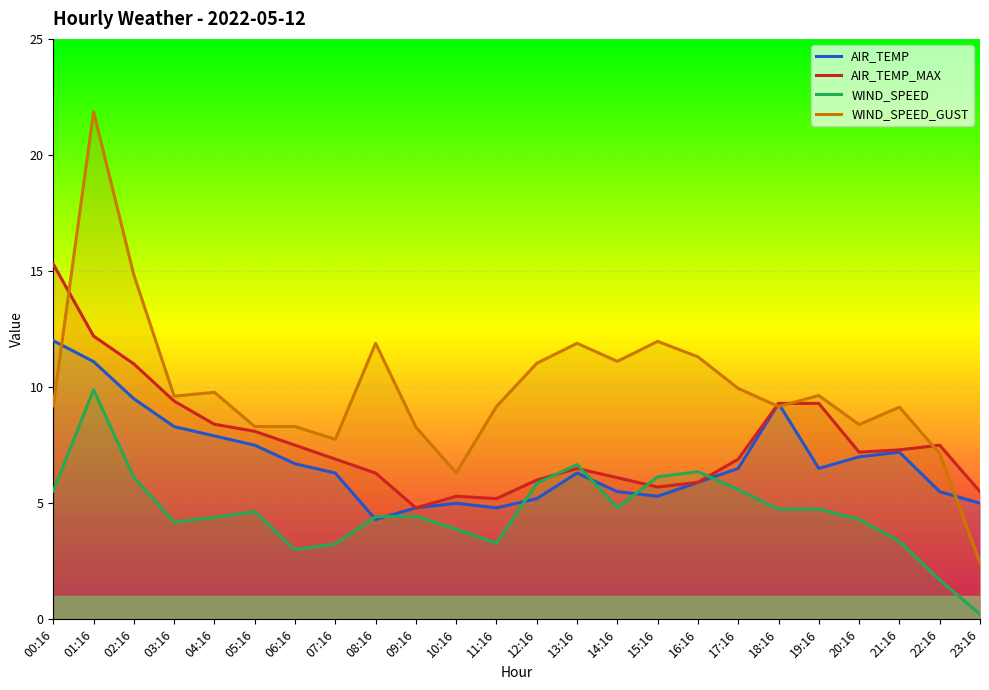

What is the sum of all WIND_SPEED values?

111.5